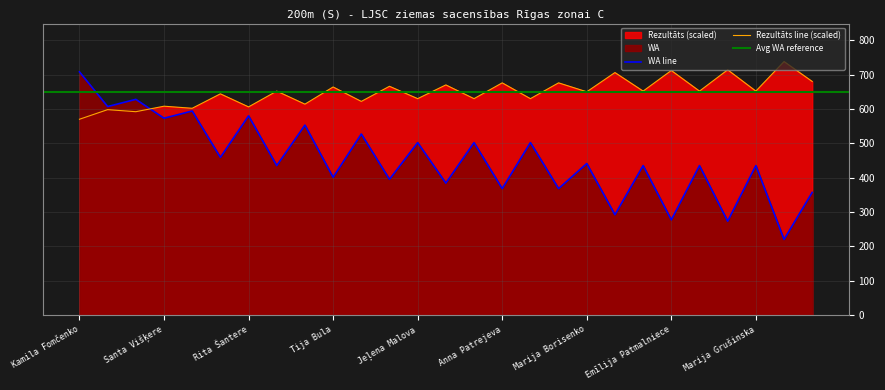

Reading left to right, list all the values displayed in this chart.

Rezultāts: 570	598	592	608	602	644	606	652	614	664	622	666	630	670	630	676	630	676	650	706	652	712	652	714	652	738	680
WA: 708	607	628	573	594	459	580	435	553	401	527	395	502	384	502	368	502	368	441	292	435	277	435	273	435	220	357